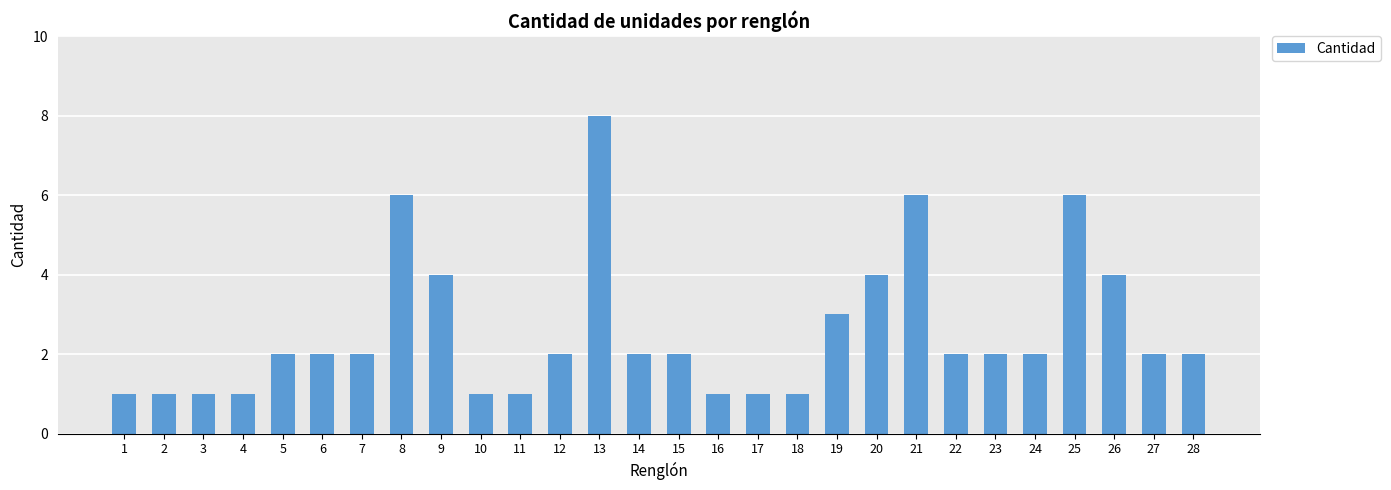

True or false: the data shows 1 at 18.

True